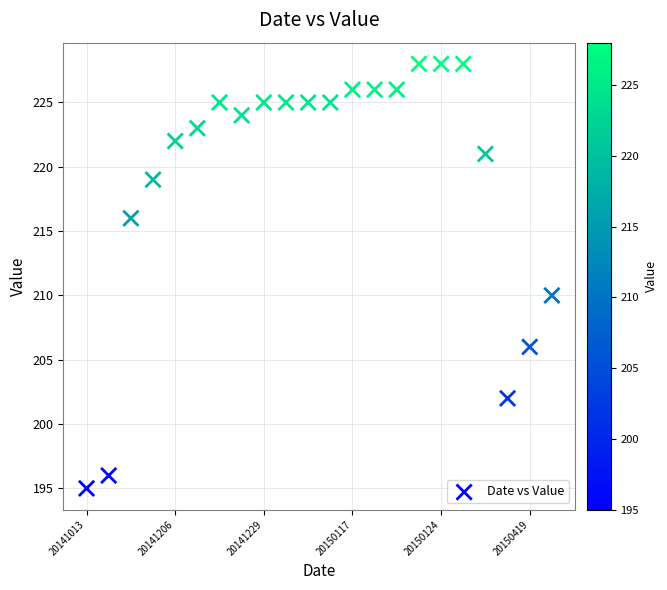

What Y value in the scatter plot is closest to 211?

210